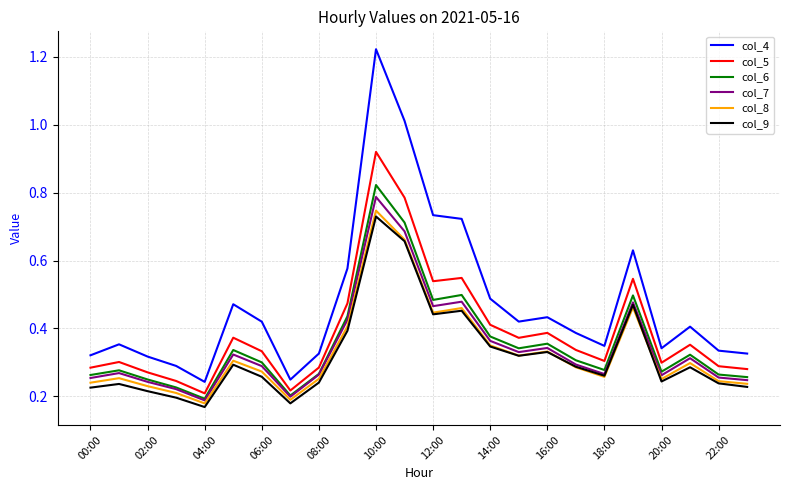

What are all the series names shown in the legend?

col_4, col_5, col_6, col_7, col_8, col_9